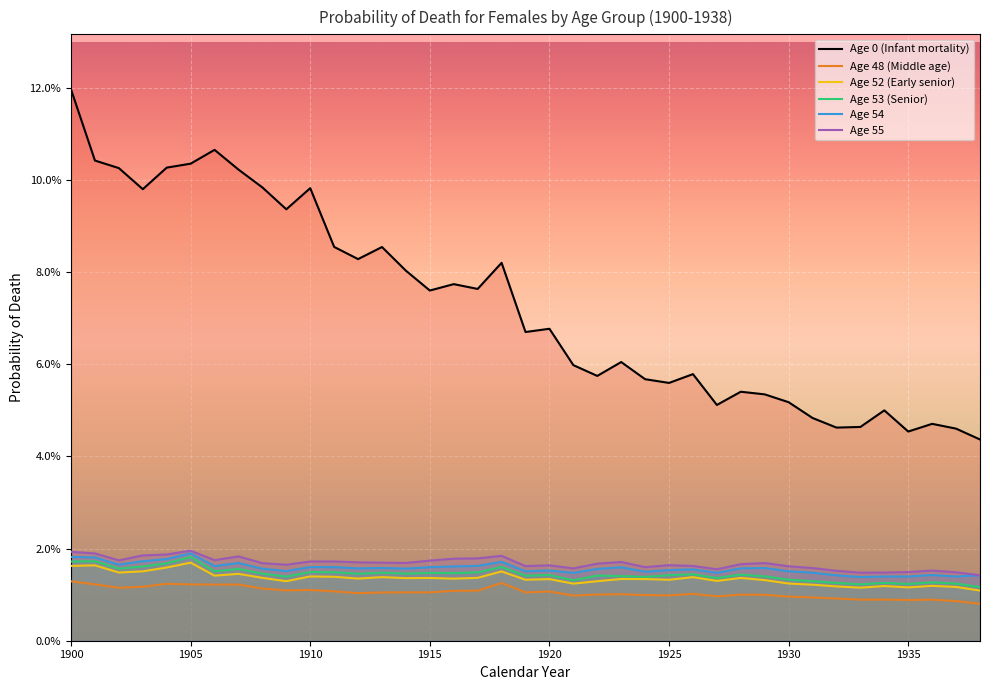

List the series in order of their peak value, lowest first.

Age 48 (Middle age), Age 52 (Early senior), Age 53 (Senior), Age 54, Age 55, Age 0 (Infant mortality)